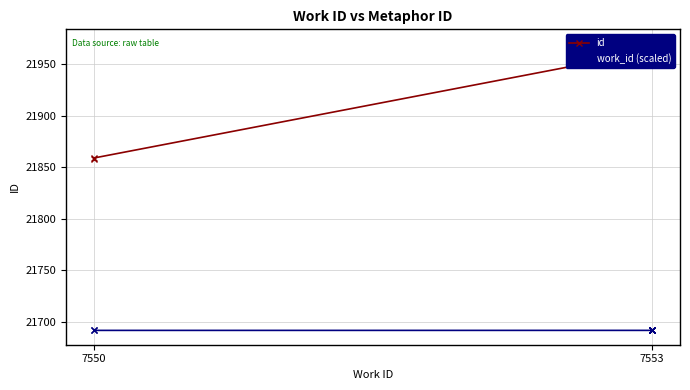

What is the difference between the maximum and minimum values in the id series?

112.0